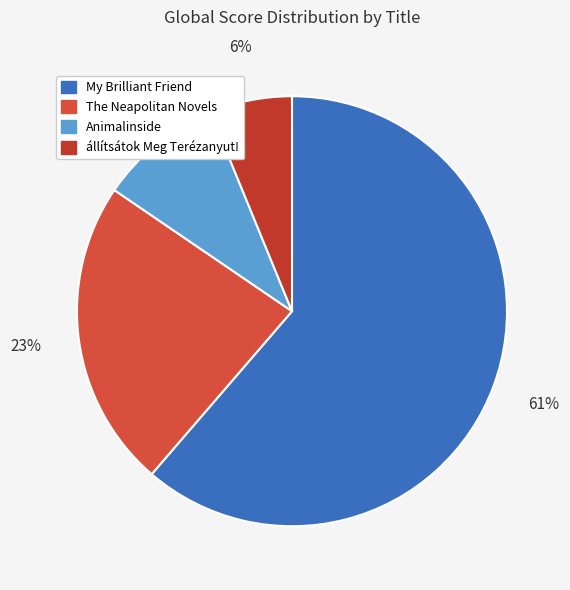

Which slice is the largest?

My Brilliant Friend